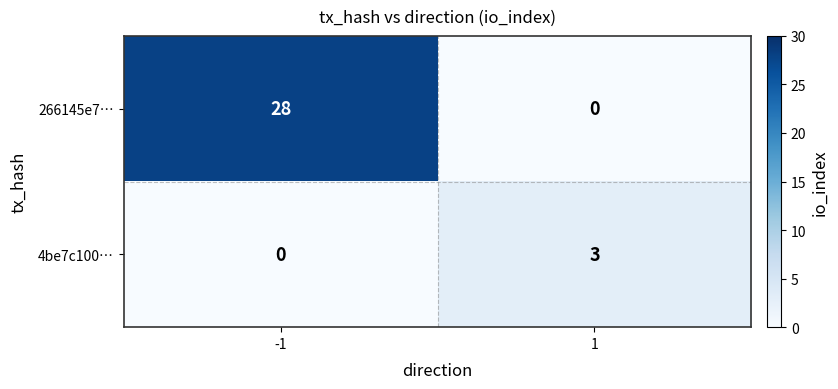

How many positive values does the 266145e7… series have?

1